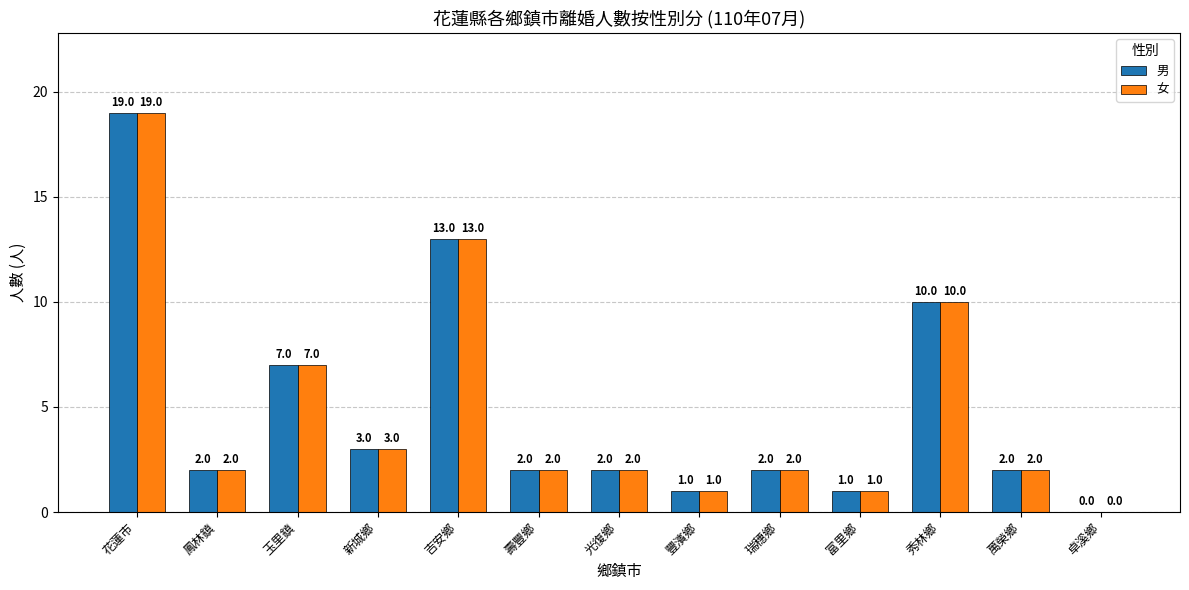

What is the sum of the 男 values at 富里鄉 and 秀林鄉?

11